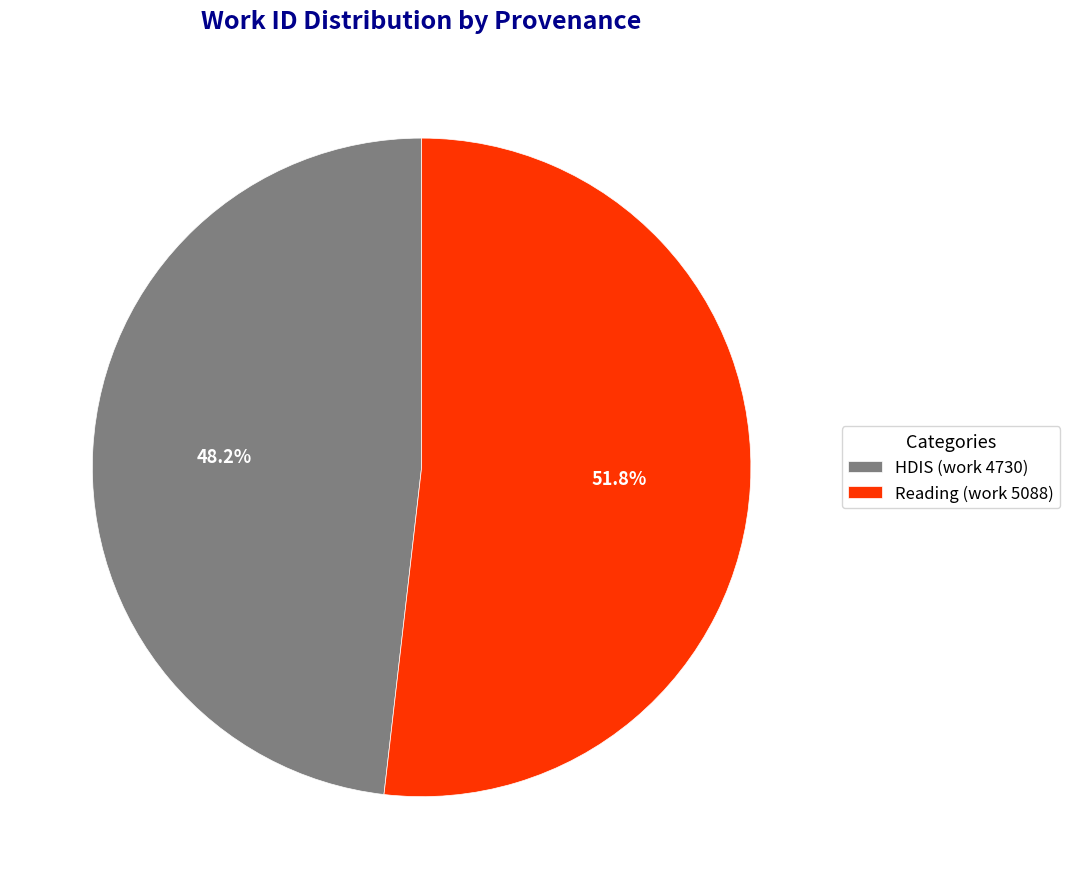

To the nearest percent, what is the combined percentage of HDIS (work 4730) and Reading (work 5088)?

100%